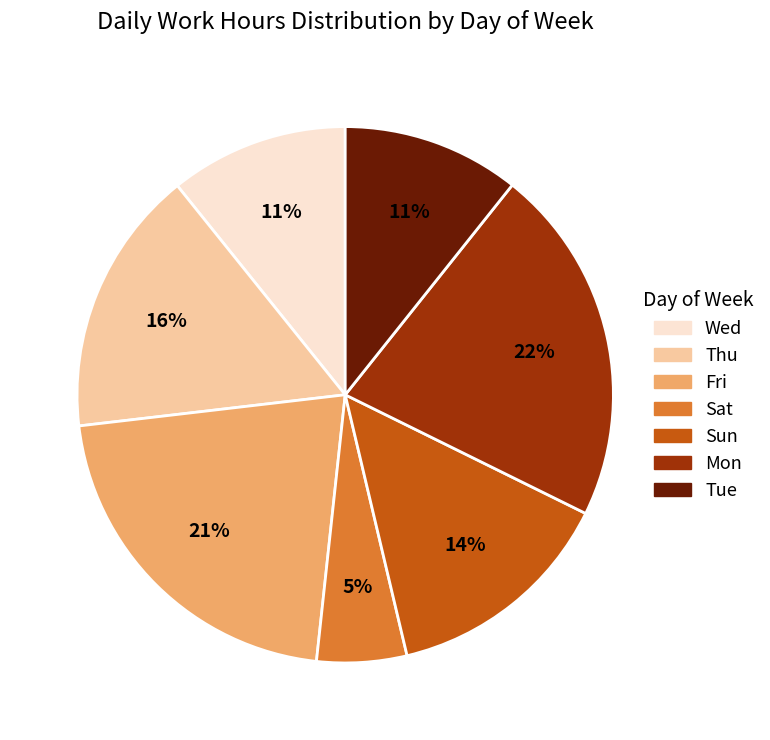

Is there a majority slice in this chart?

No